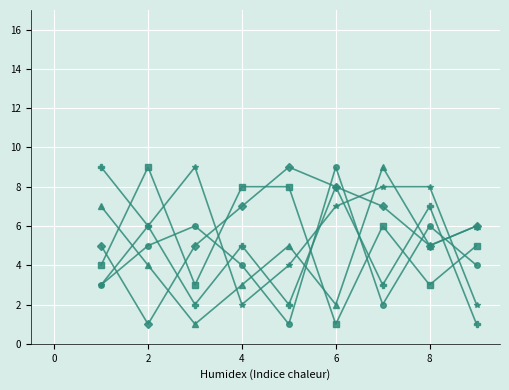

What is the maximum value shown in the chart?

9